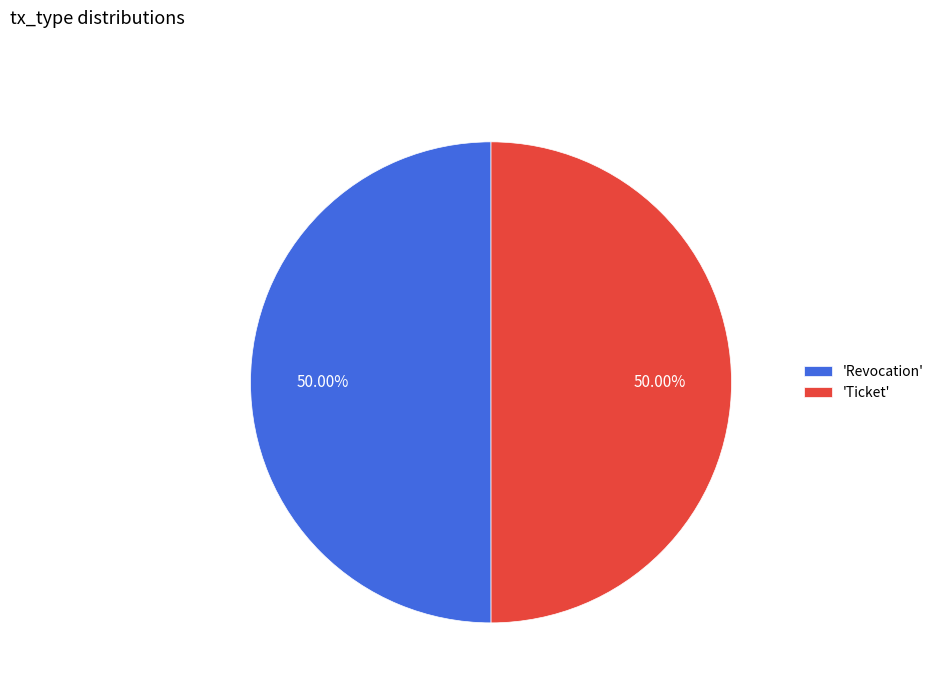

Do 'Ticket' and 'Revocation' together represent more than half of the pie?

Yes